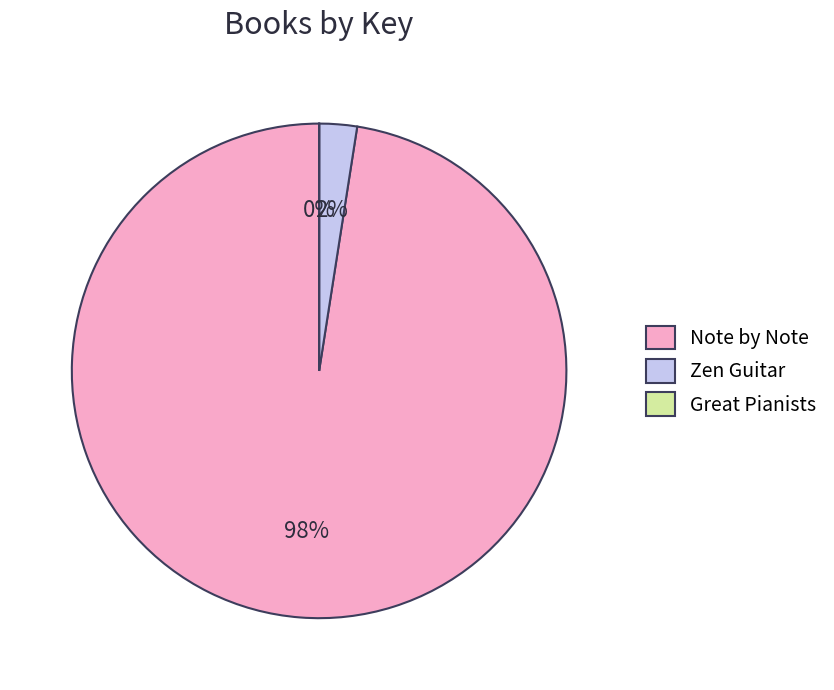

Which slice is the largest?

Note by Note